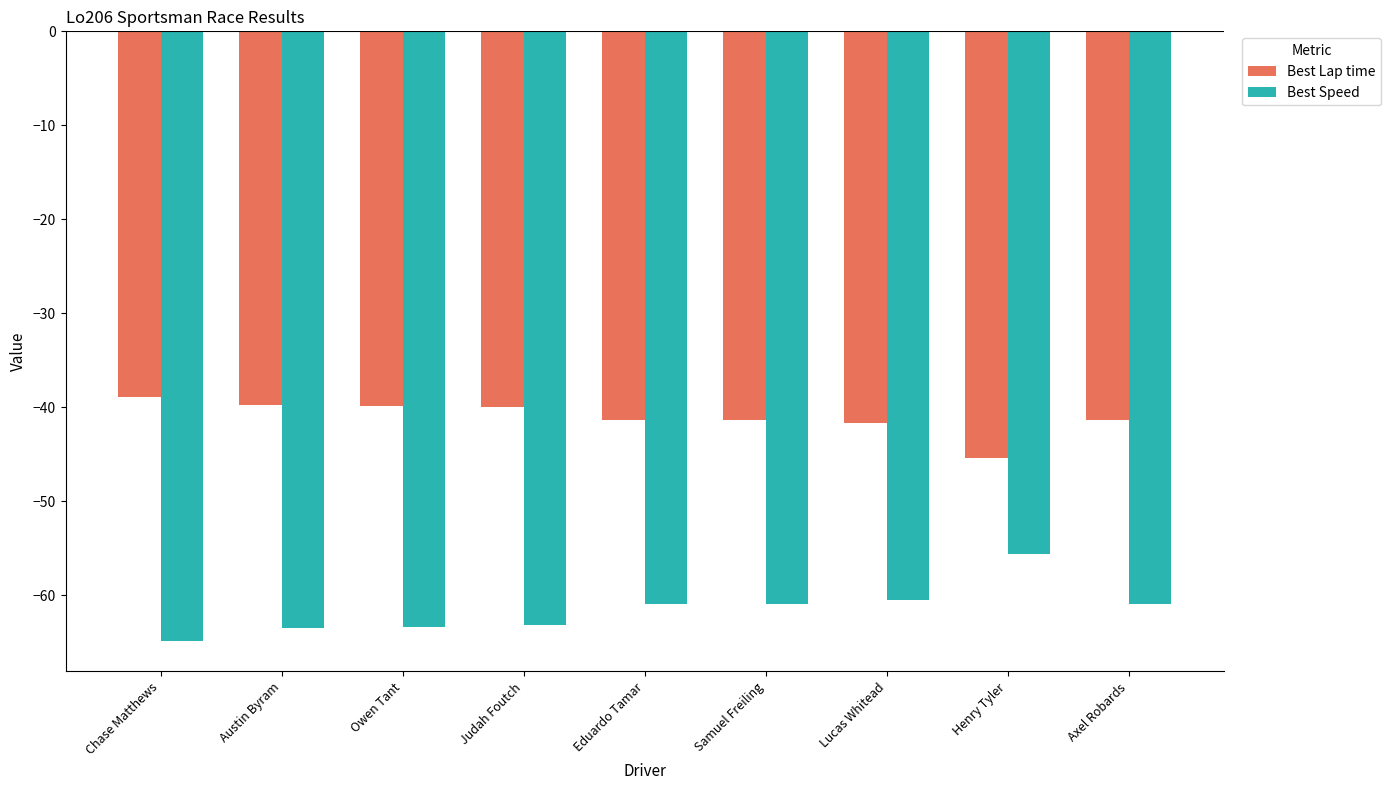

What is the label of the 8th bar from the right?

Austin Byram